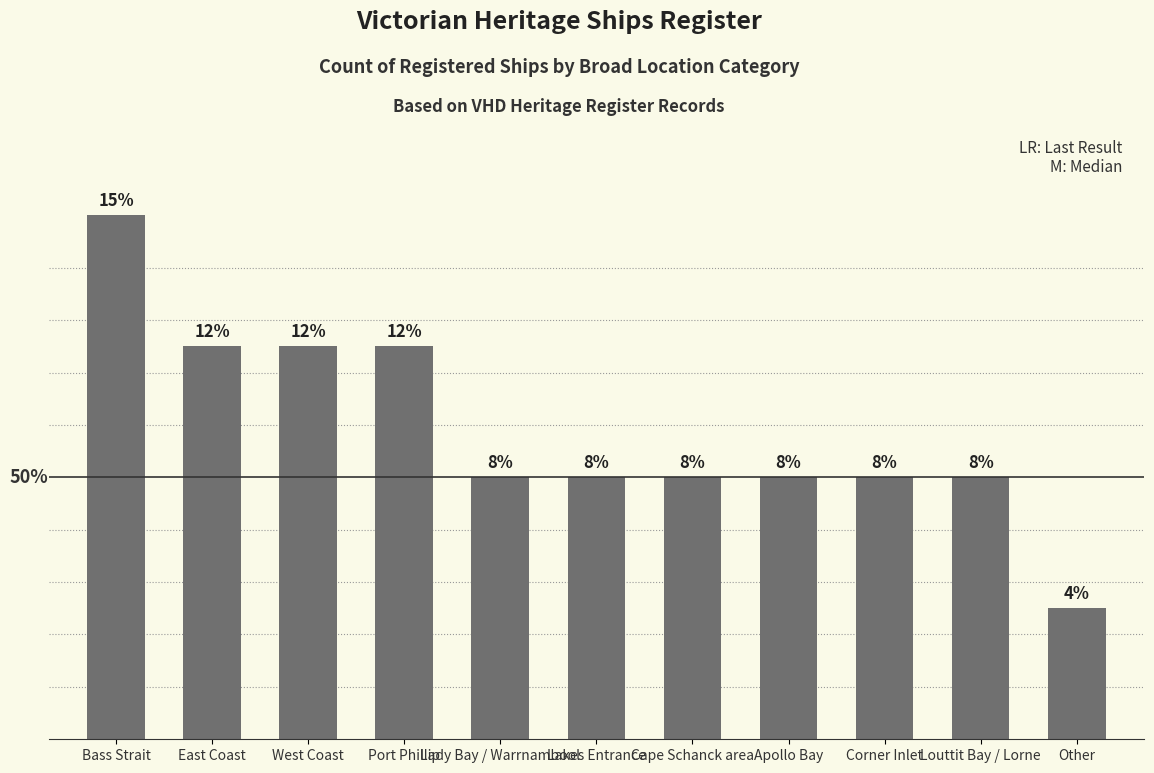

At which label does the data first exceed 2?

Bass Strait